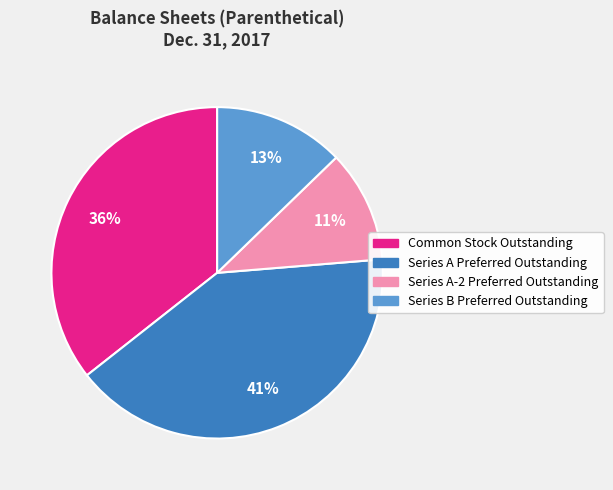

What is the smallest slice in the pie chart?

Series A-2 Preferred Outstanding